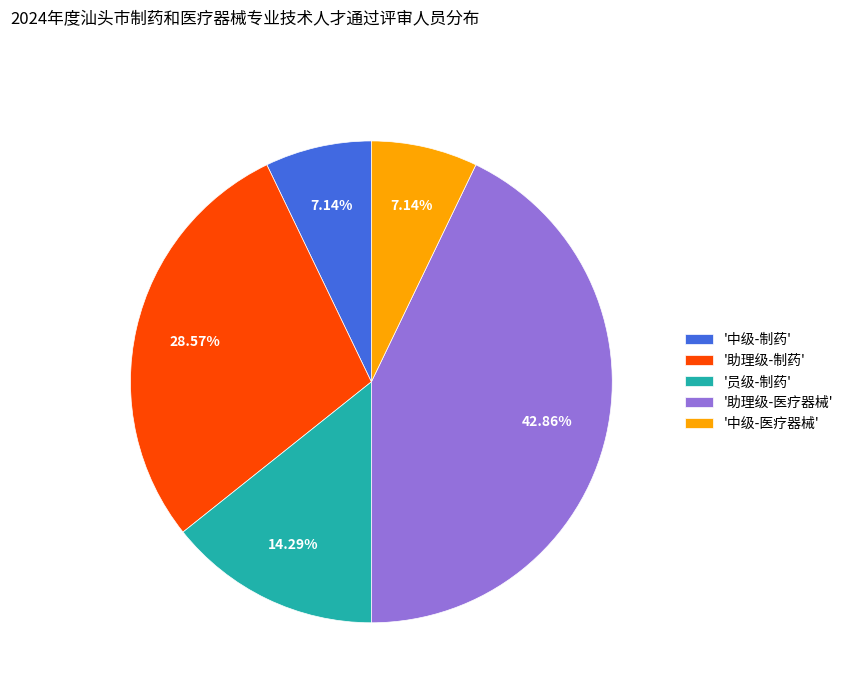

Does '助理级-制药' account for over 50% of the chart?

No